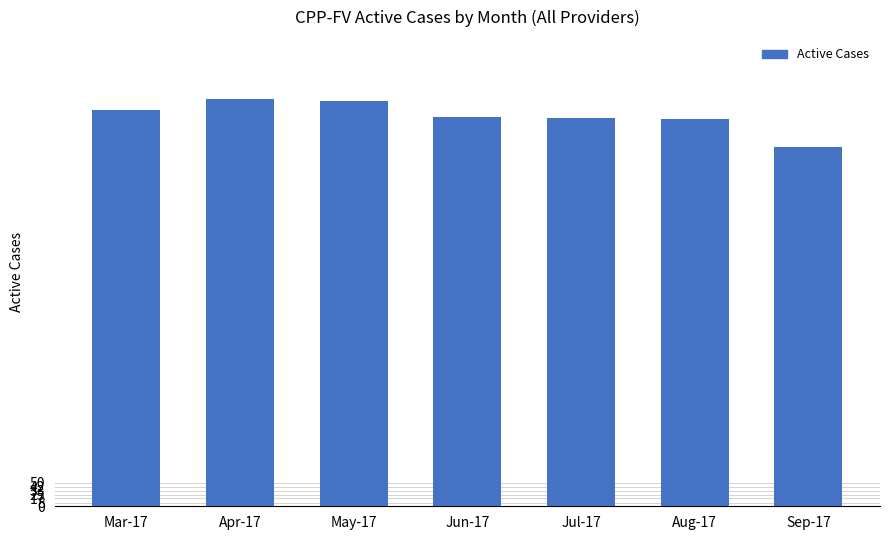

What is the sum of all values?

5824